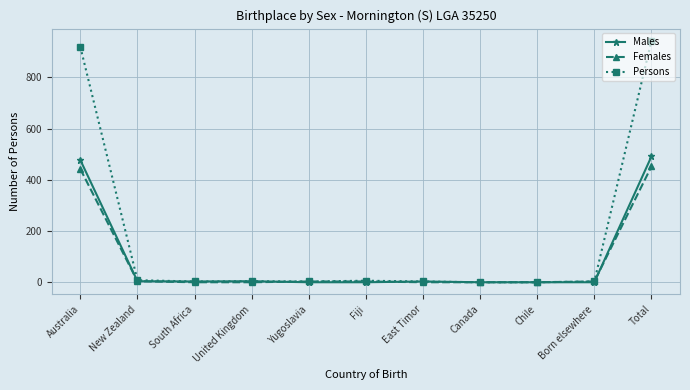

Is it true that Females equals 452 at Total?

True